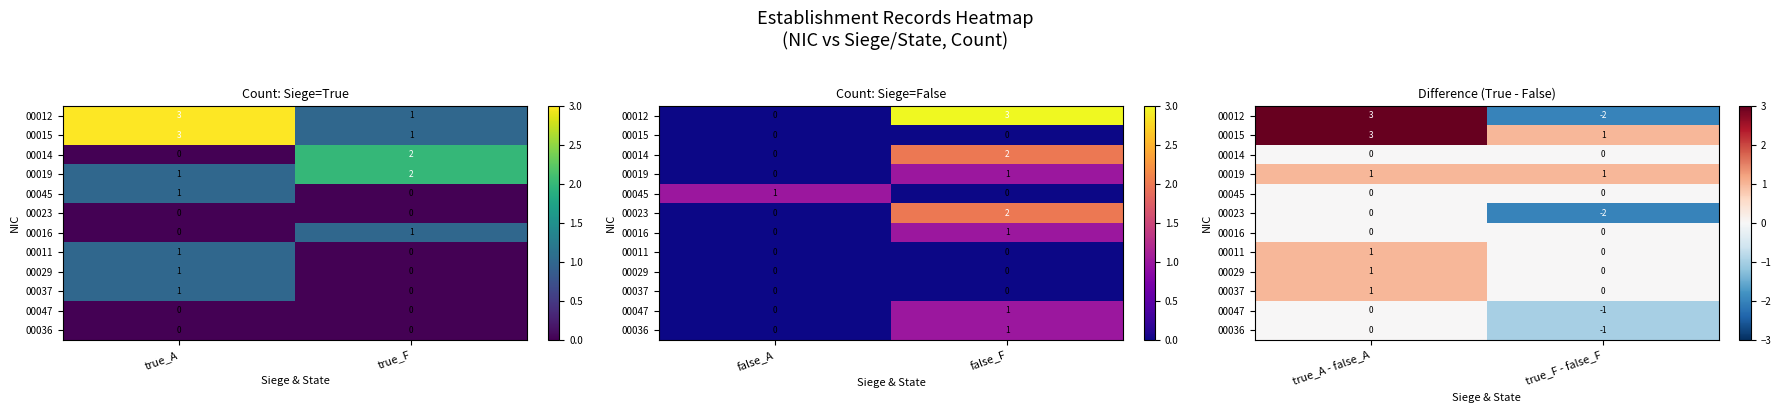

The value of 00037 at true_A - false_A is 1. True or false?

True